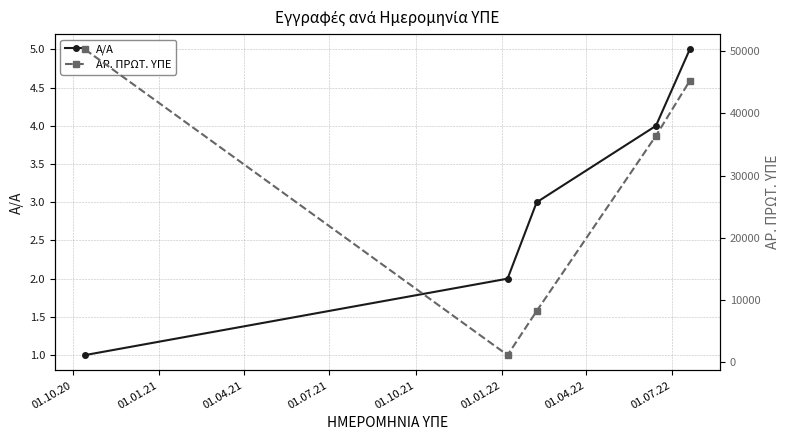

True or false: ΑΡ. ΠΡΩΤ. ΥΠΕ and Α/Α intersect in this chart.

False